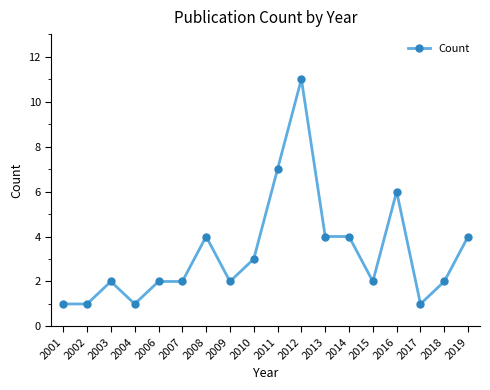

The value at 2015 is 1. True or false?

False